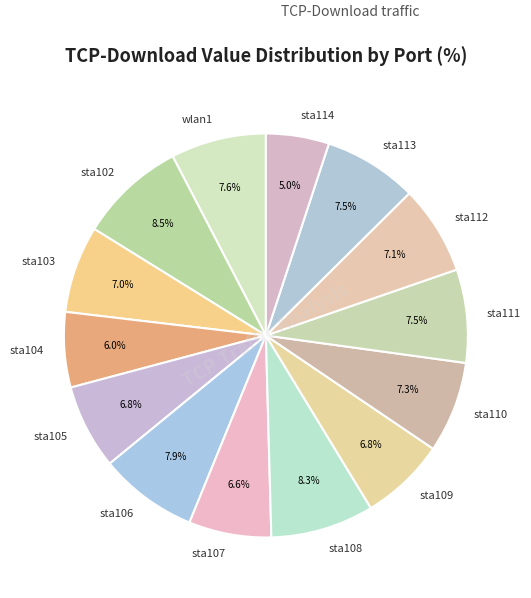

To the nearest percent, what percentage of the pie is sta114?

5%